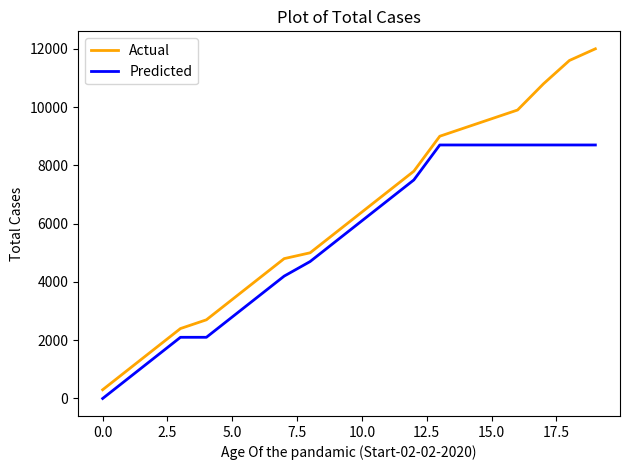

What are all the series names shown in the legend?

Actual, Predicted